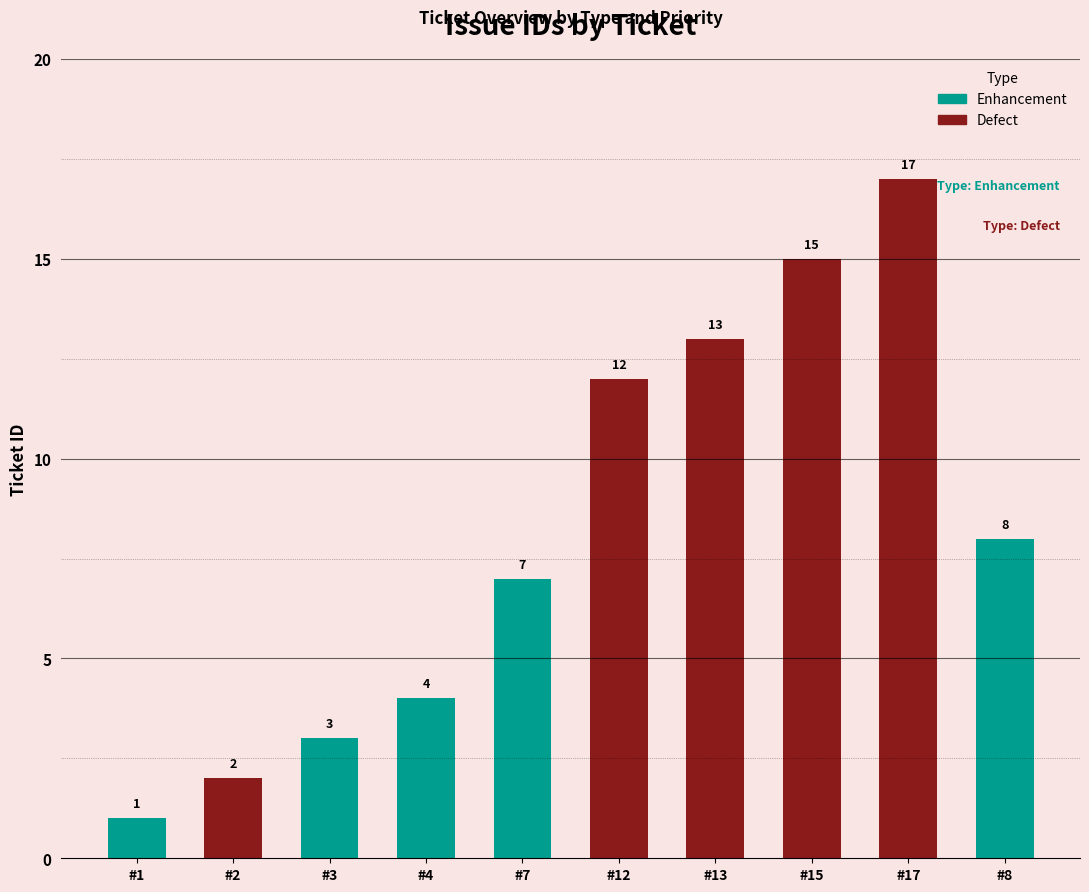

What is the sum of all values?

82